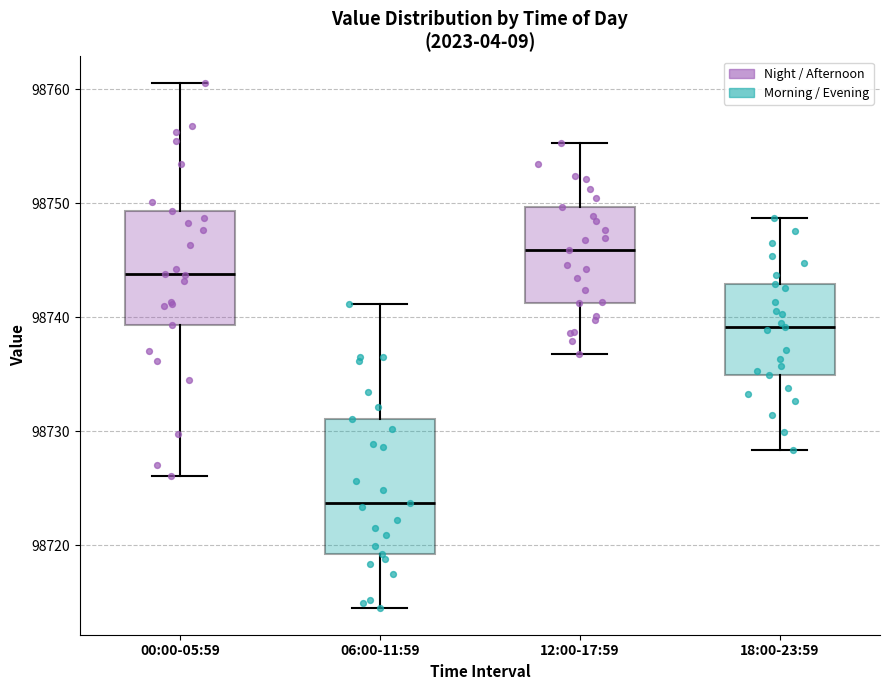

Comparing the boxes themselves (not the whiskers), which one is the tallest?

06:00-11:59